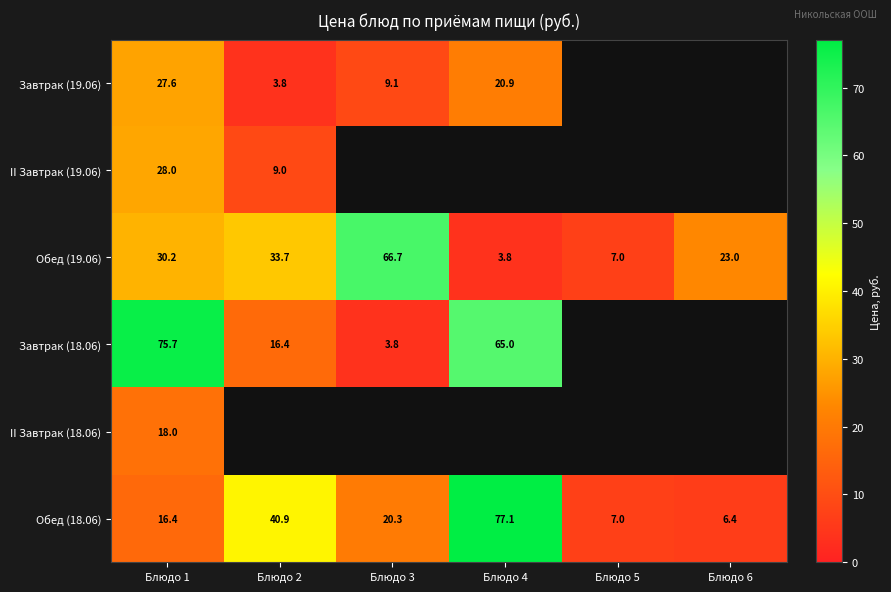

True or false: Обед (19.06) has a value of 54.4 at Блюдо 2.

False